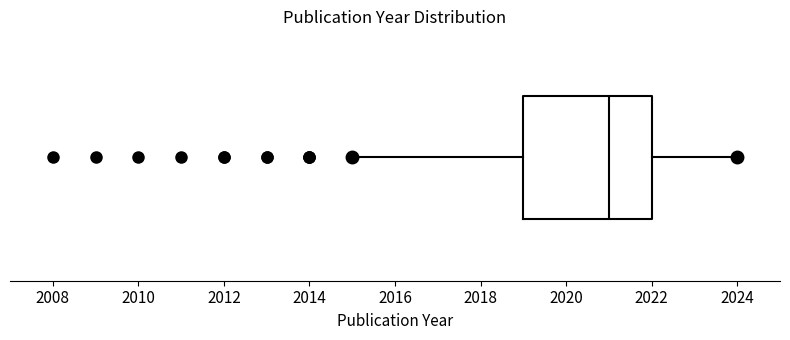

Transcribe this box plot: give where the median line is, the range the box spans, and where the two whiskers end, as read against the x-axis. The values are not printed on the chart, so give them approximately, as read against the axis.

median 2021, box 2019 to 2022, whiskers 2015 to 2024